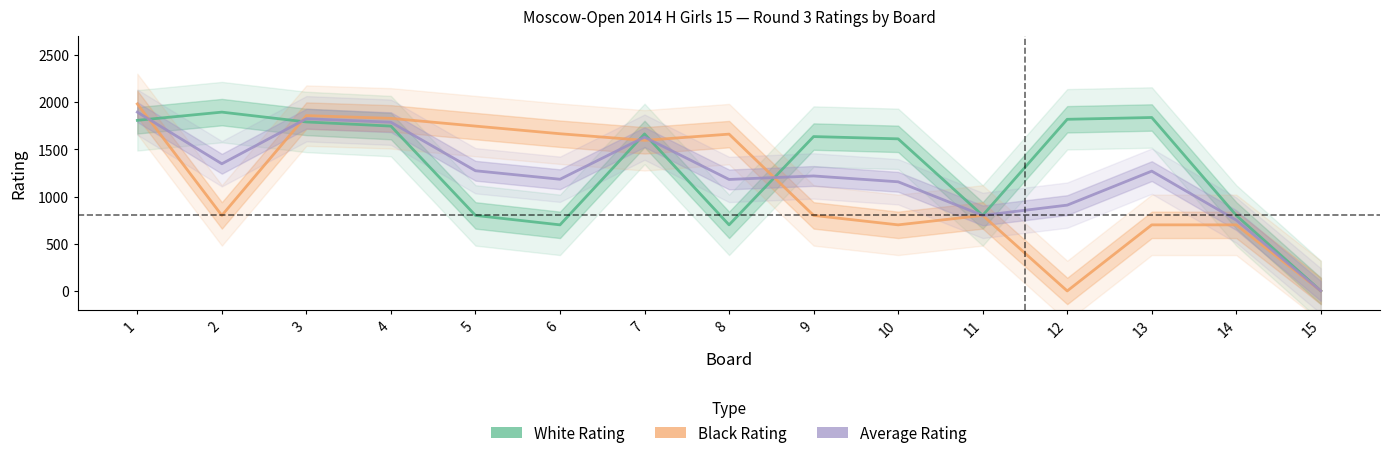

How many values in Black Rating are above zero?

13